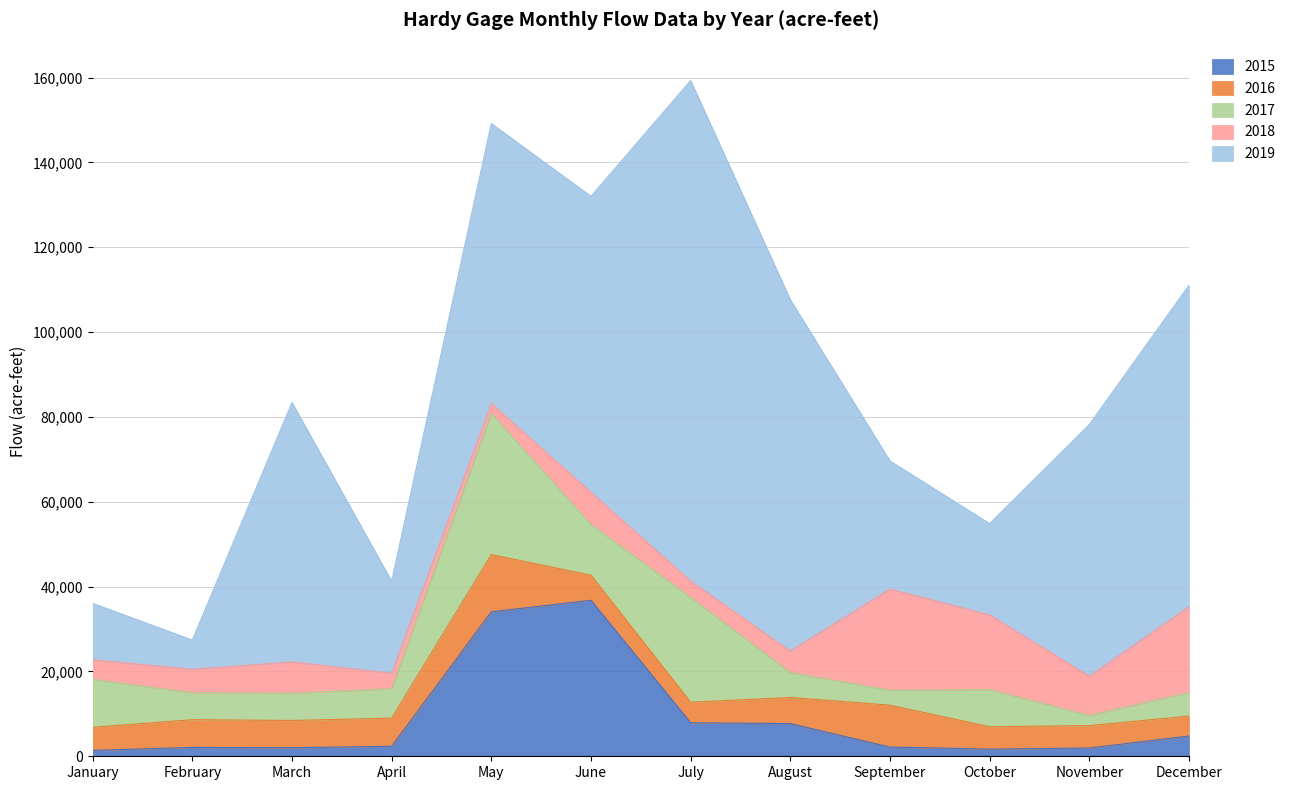

Between June and October, which series saw the biggest shift?

2019